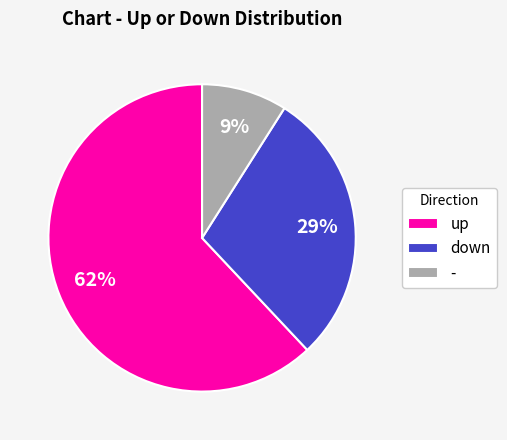

Approximately how many times larger is the value at up compared to -?

6.9